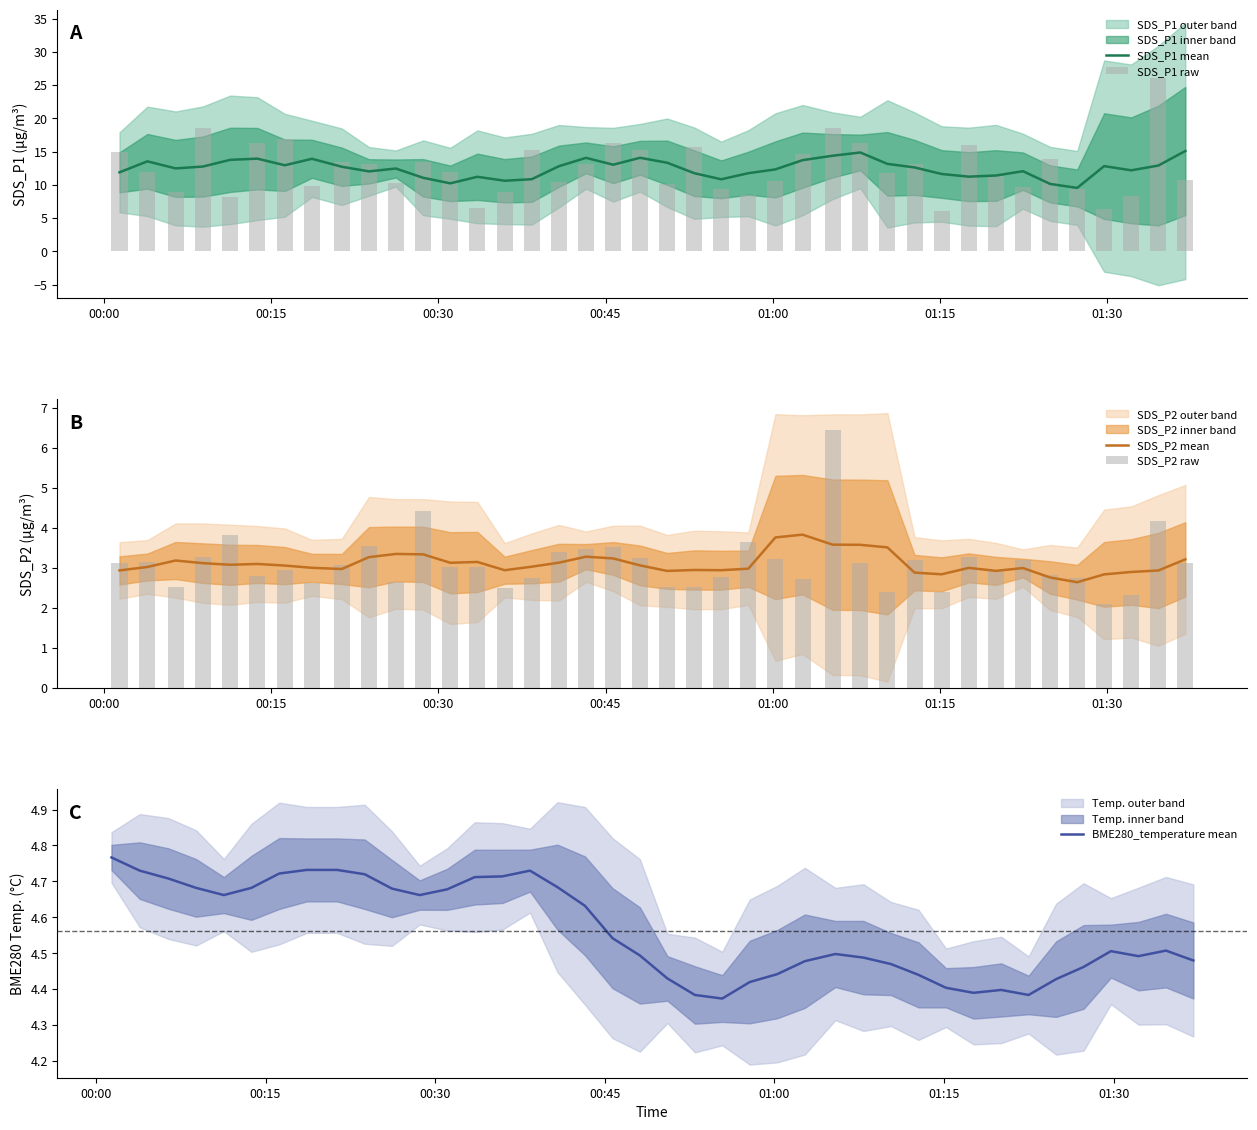

What is the minimum value for SDS_P1 mean?

9.5